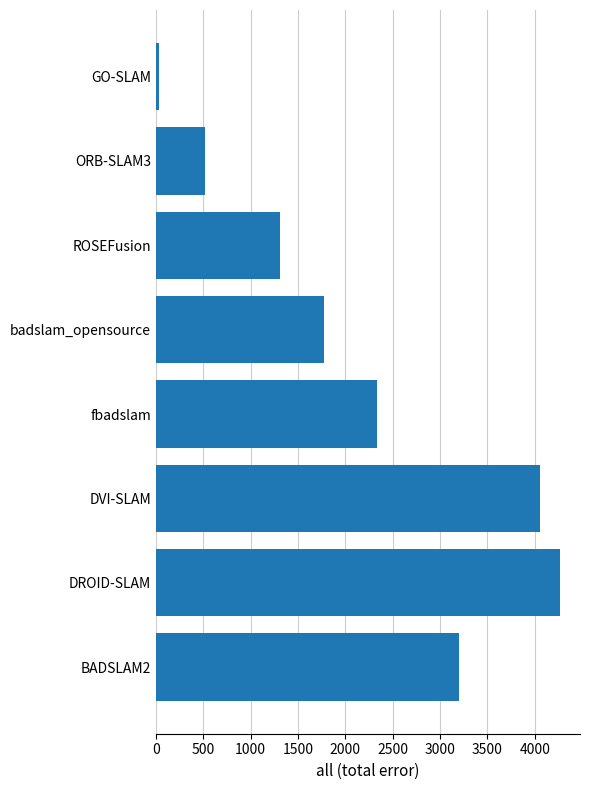

What is the smallest value displayed?

28.0